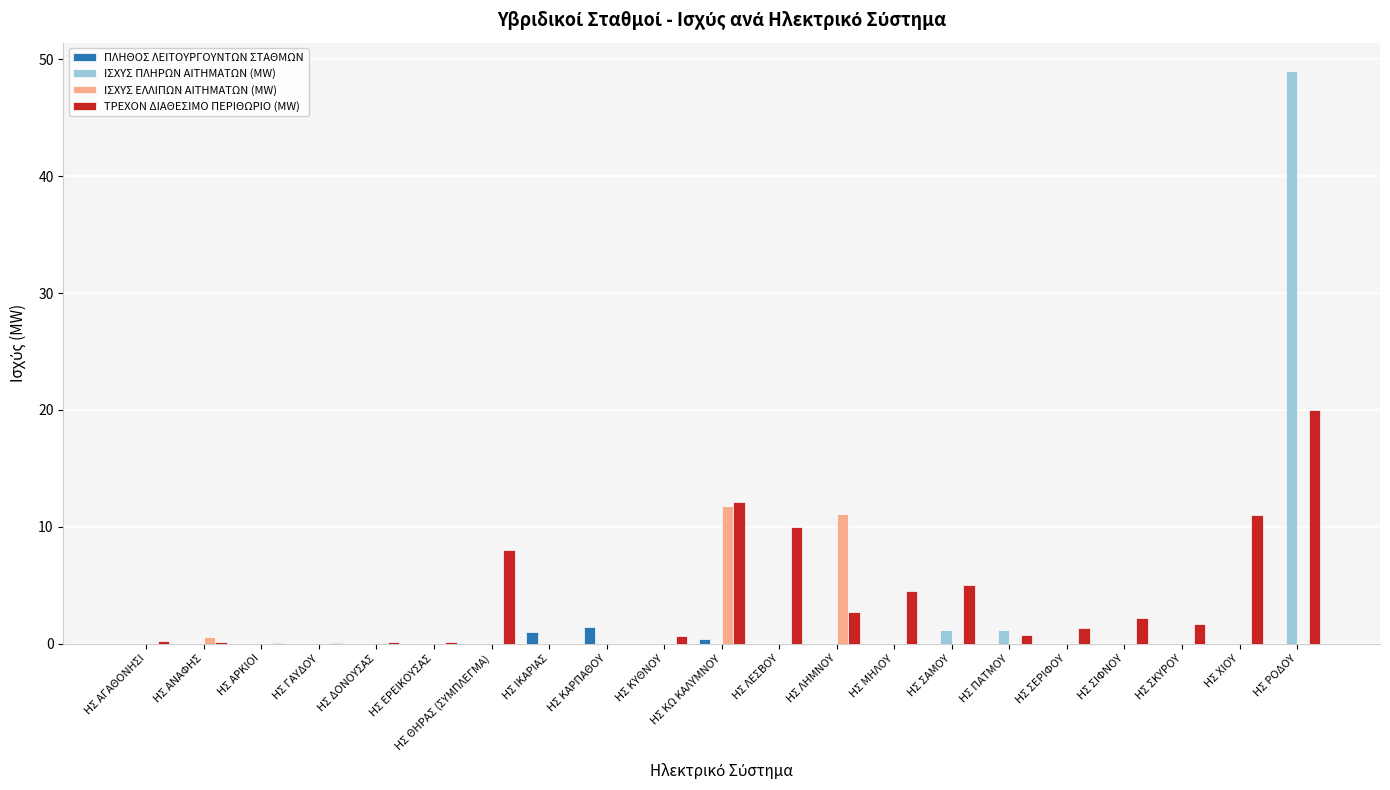

Count the number of categories in the chart.

21